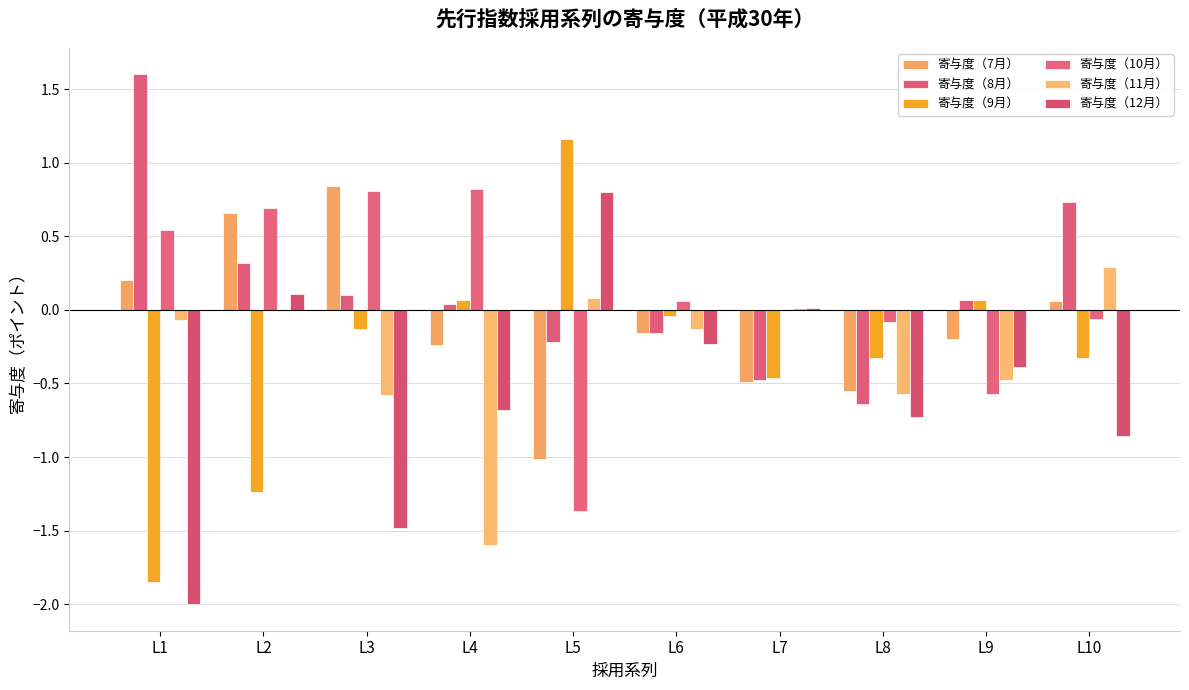

Is the value of 寄与度（8月） at L9 greater than the value of 寄与度（7月） at L2?

No